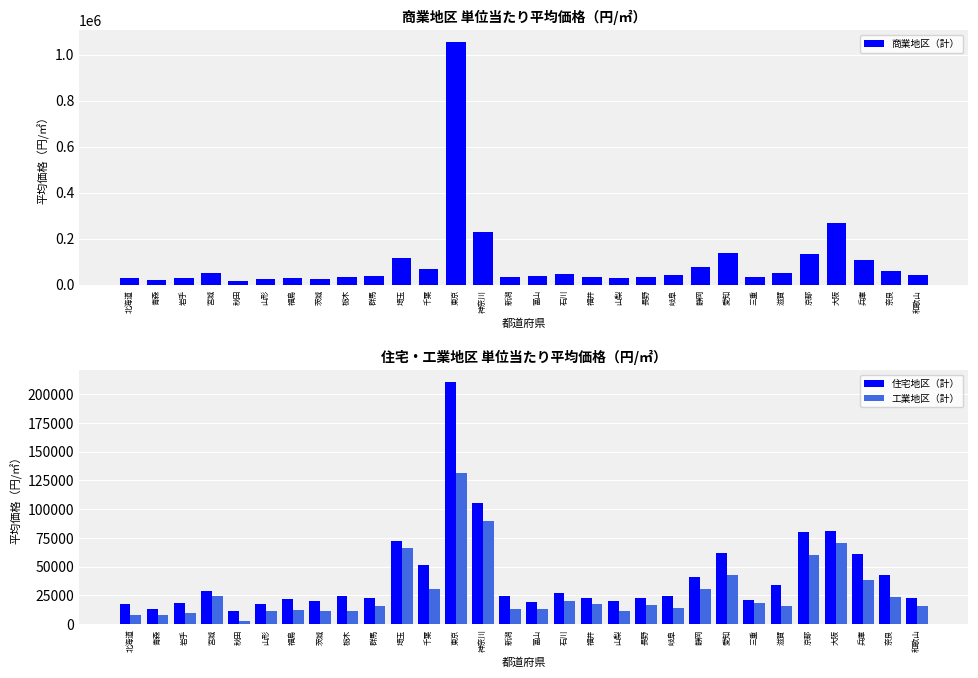

What is the spread (max minus min) of values at 和歌山?

26999.2